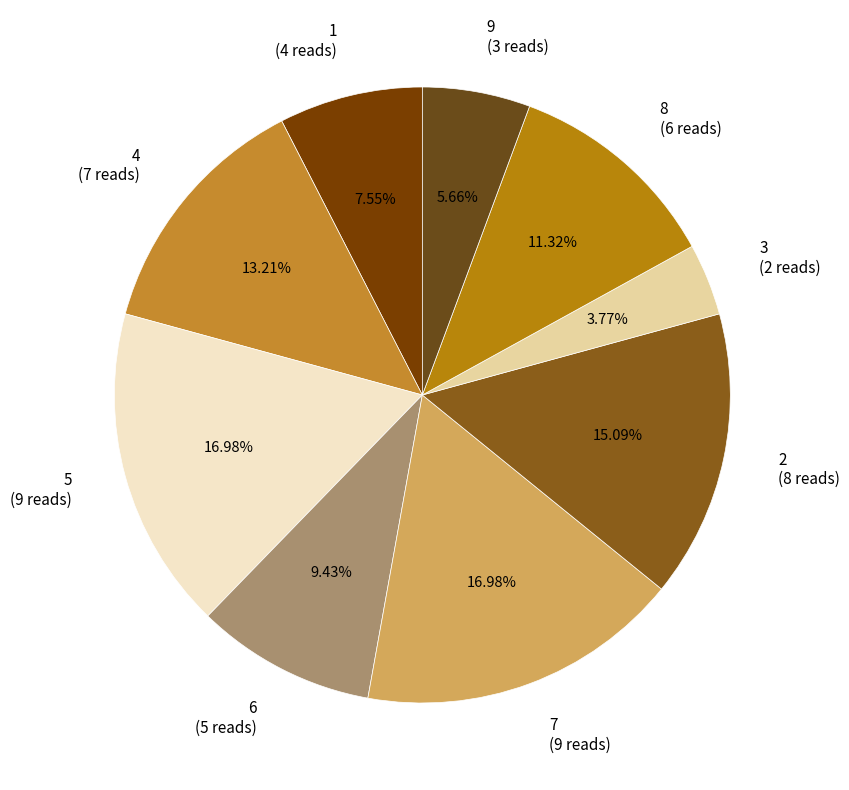

Combined, do 7 (9 reads) and 6 (5 reads) account for over 50%?

No